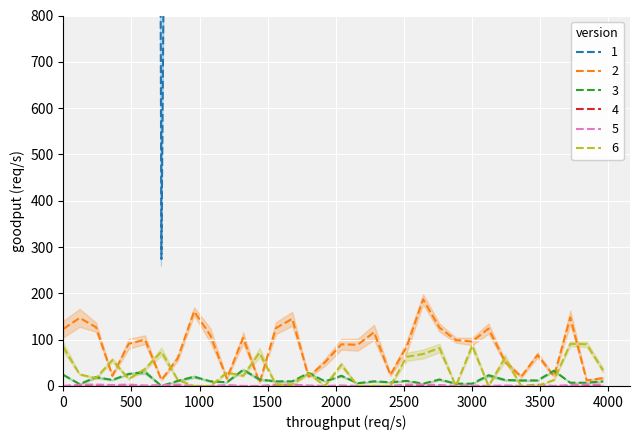

What is the maximum value shown in the chart?

14022